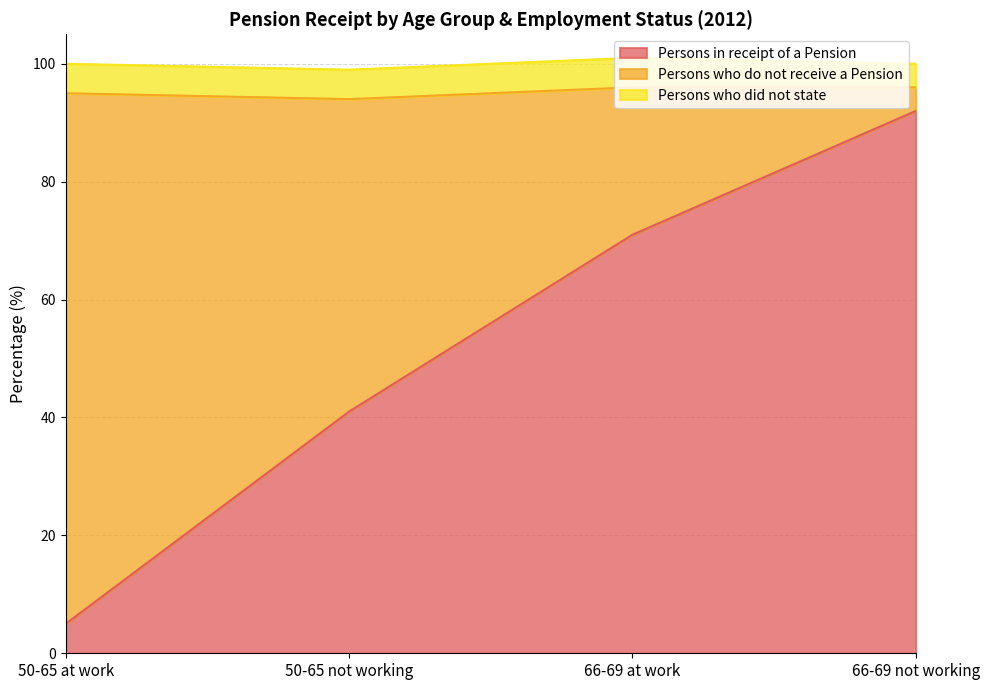

What is the label of the 4th point from the left?

66-69 not working